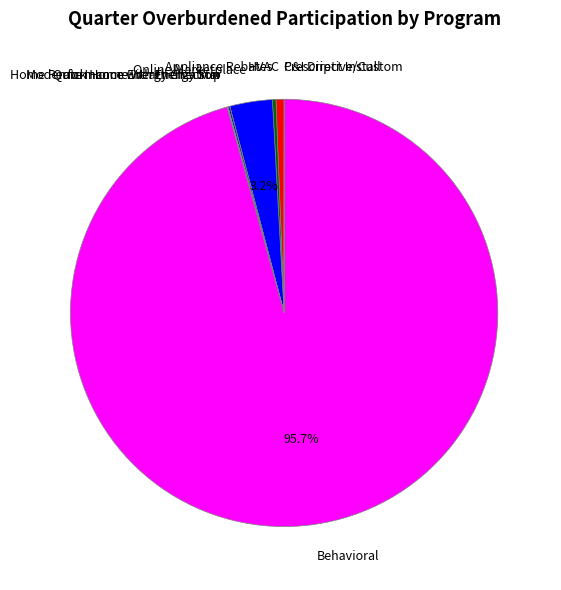

What is the ratio of the value at Behavioral to the value at HVAC?

156.4